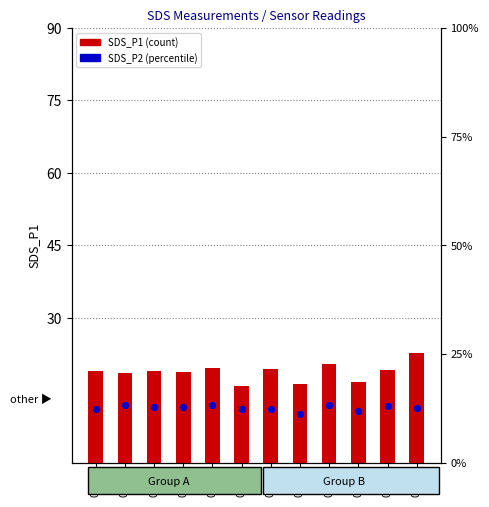

Which series has the largest total across all categories?

SDS_P1